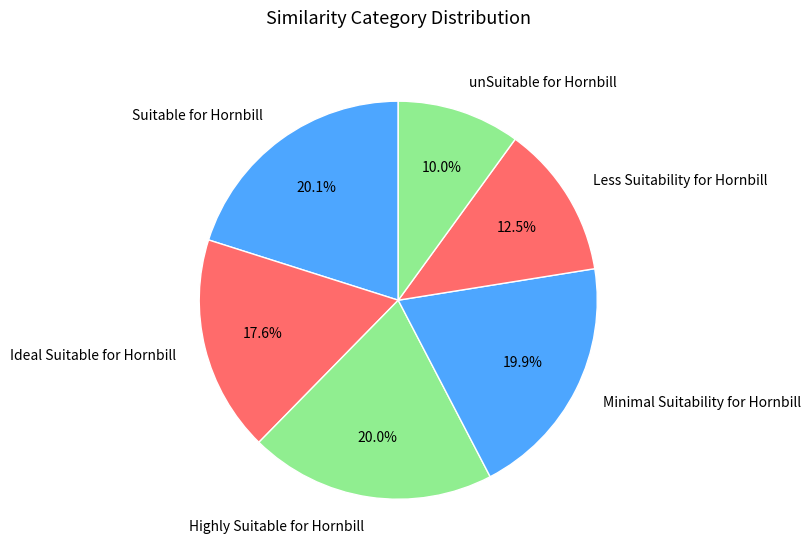

Combined, do Less Suitability for Hornbill and unSuitable for Hornbill account for over 50%?

No